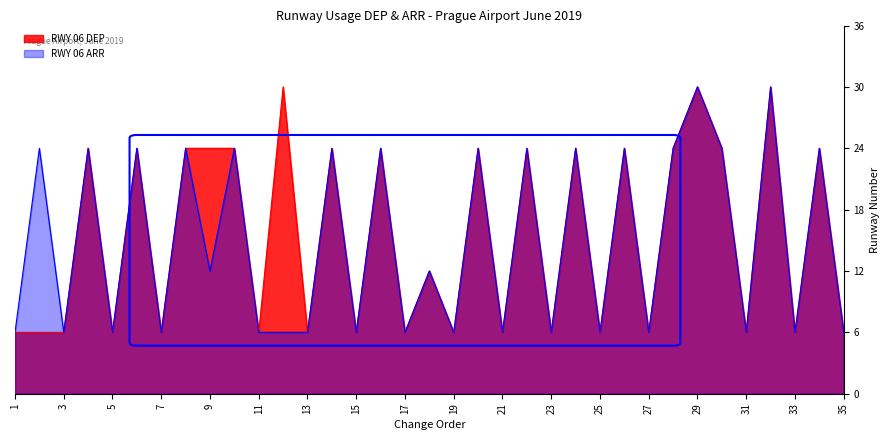

True or false: RWY 06 DEP and RWY 06 ARR intersect in this chart.

False